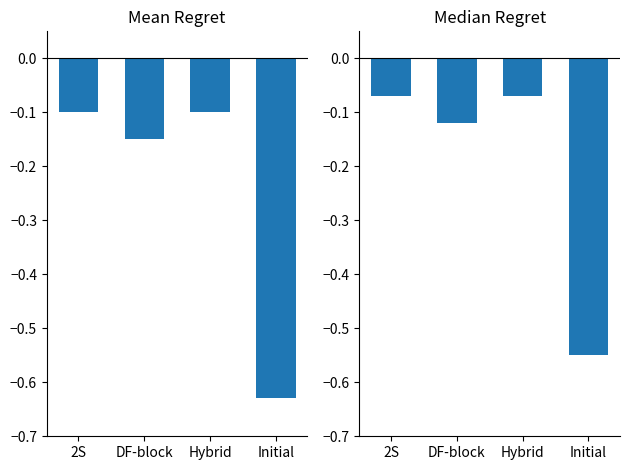

Reading left to right, extract all data points from this chart.

Mean Regret: -0.1	-0.1	-0.1	-0.6
Median Regret: -0.1	-0.1	-0.1	-0.6